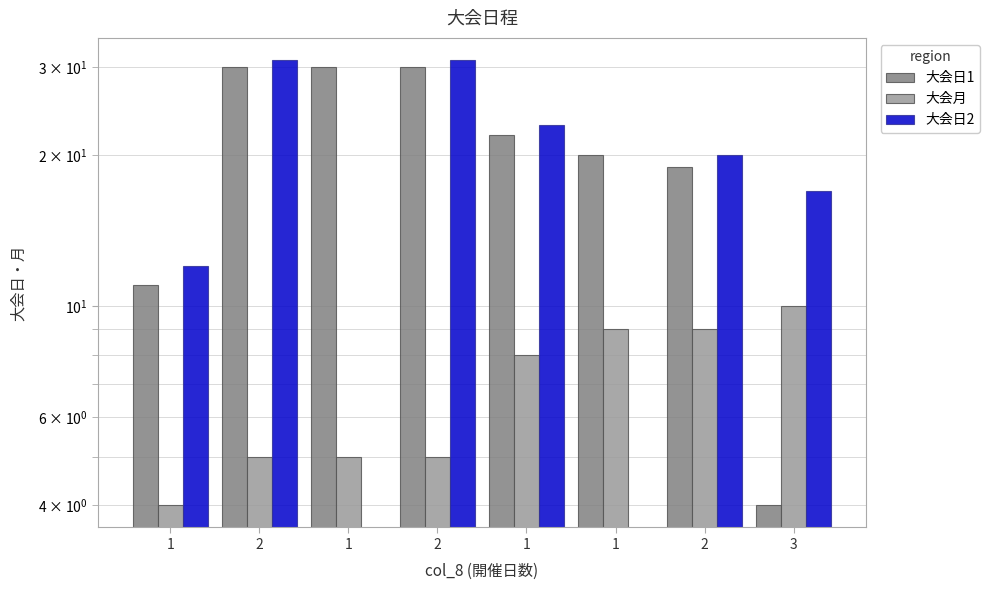

What is the value of the 大会月 bar at the 7th from the left?

5